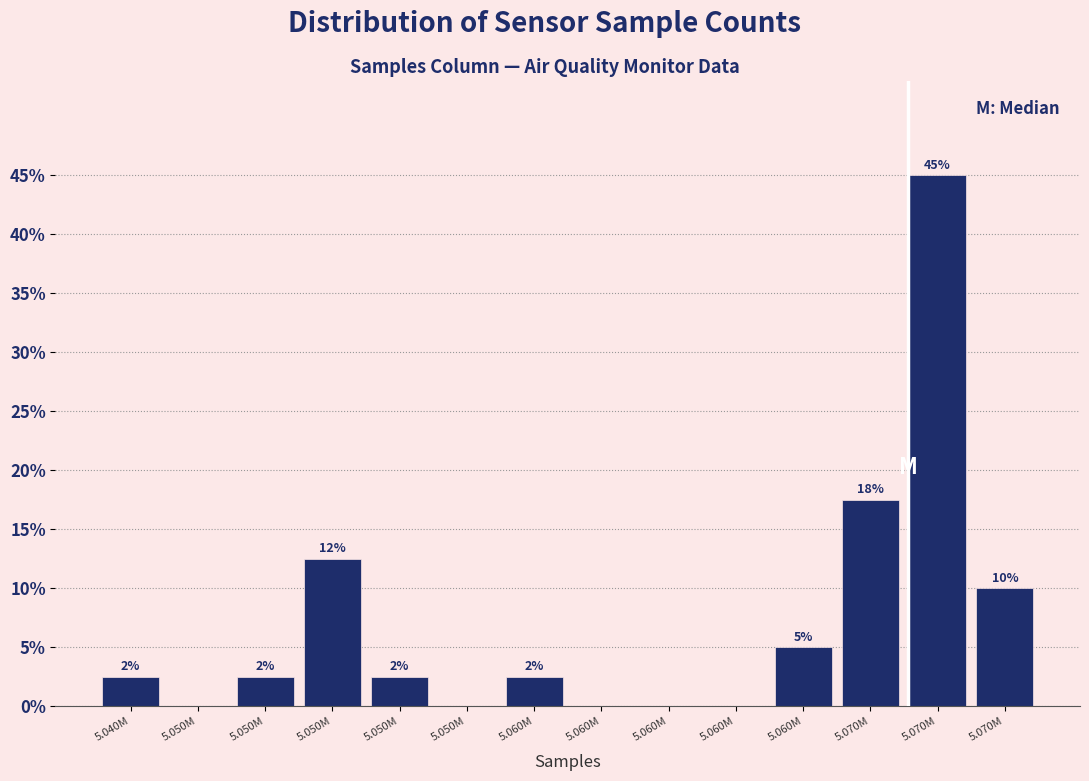

Are the bars horizontal?

No